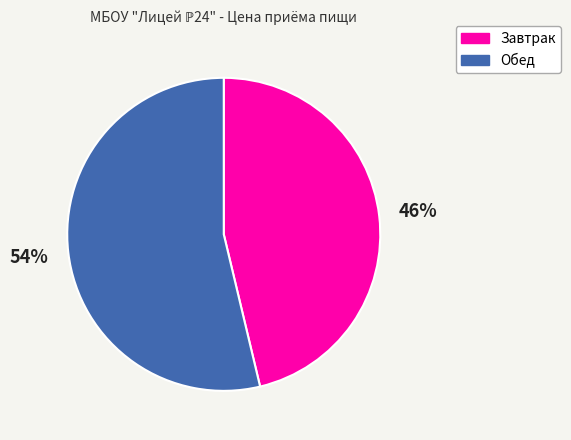

Do Обед and Завтрак together represent more than half of the pie?

Yes